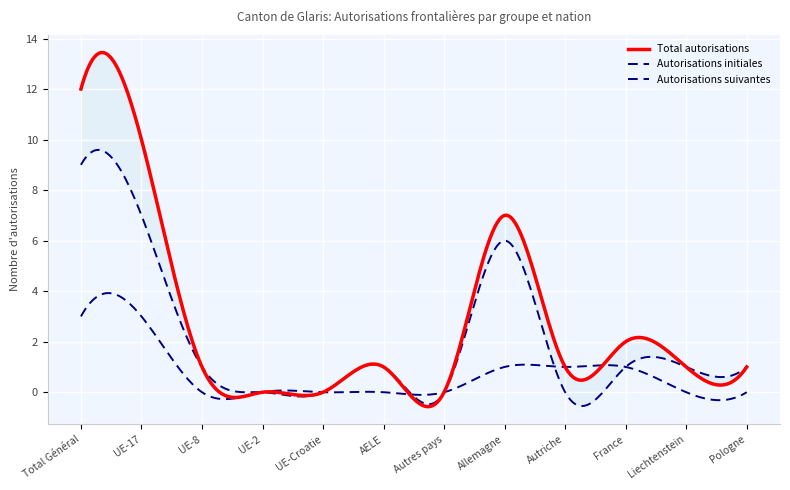

At how many categories does at least one series exceed 11?

1